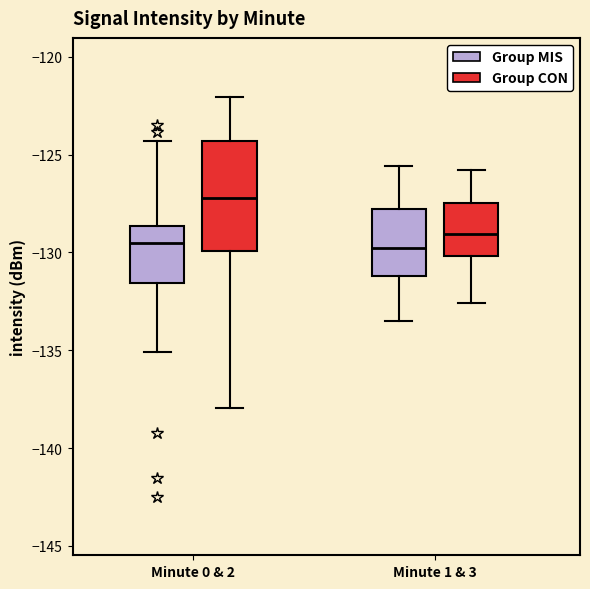

Reading left to right, read every box against the y-axis: the position of its median line, the range the box covers, and the ends of its whiskers. The values are not printed on the chart, so give them approximately, as read against the axis.

Minute 0 & 2 (Group MIS): median -129.5, box -131.5 to -128.5, whiskers -135.0 to -124.5
Minute 0 & 2 (Group CON): median -127.0, box -130.0 to -124.5, whiskers -138.0 to -122.0
Minute 1 & 3 (Group MIS): median -130.0, box -131.0 to -128.0, whiskers -133.5 to -125.5
Minute 1 & 3 (Group CON): median -129.0, box -130.0 to -127.5, whiskers -132.5 to -126.0